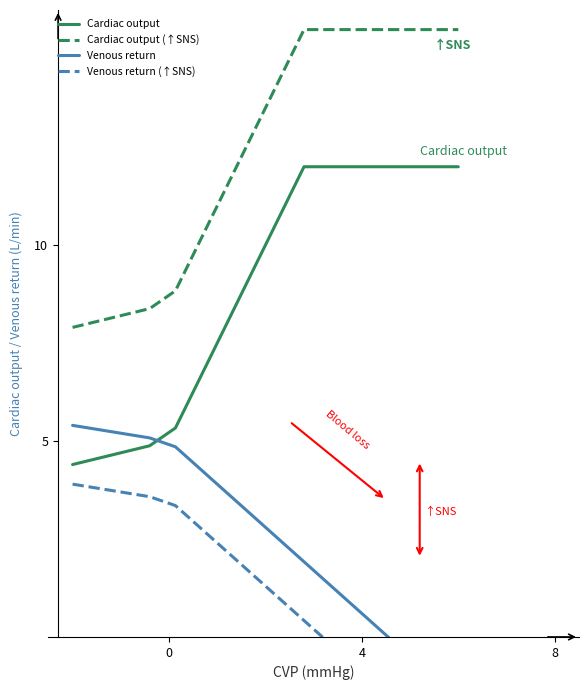

How many lines are shown in the chart?

4